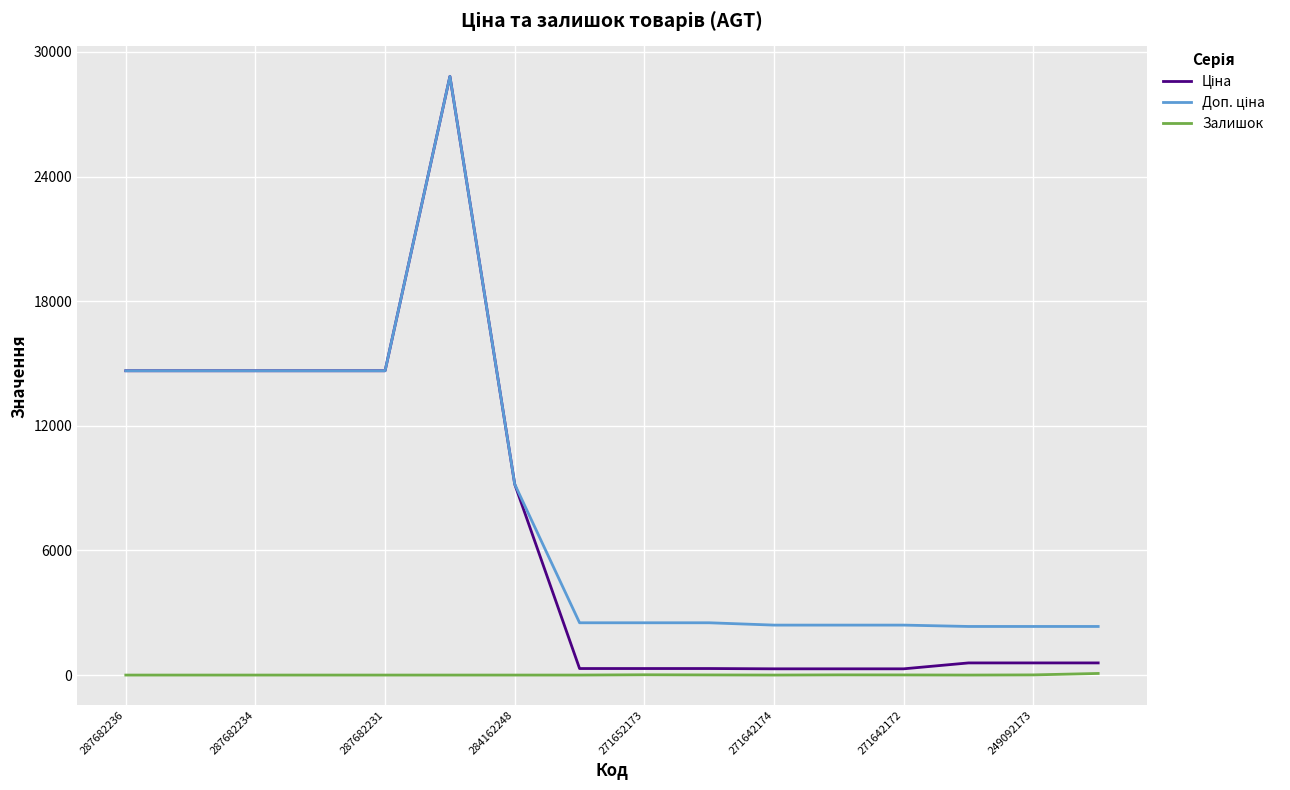

Reading left to right, what are all the values shown in this chart?

Ціна: 14649.6	14649.6	14649.6	14649.6	14649.6	28821.8	9185.1	314.7	314.7	314.7	300.6	300.6	300.6	584.9	584.9	584.9
Доп. ціна: 14649.6	14649.6	14649.6	14649.6	14649.6	28821.8	9185.1	2517.5	2517.5	2517.5	2405.2	2405.2	2405.2	2339.7	2339.7	2339.7
Залишок: 0.0	0.0	0.0	0.0	0.0	0.0	0.0	0.0	14.0	6.0	0.0	9.0	6.0	0.0	8.0	78.0